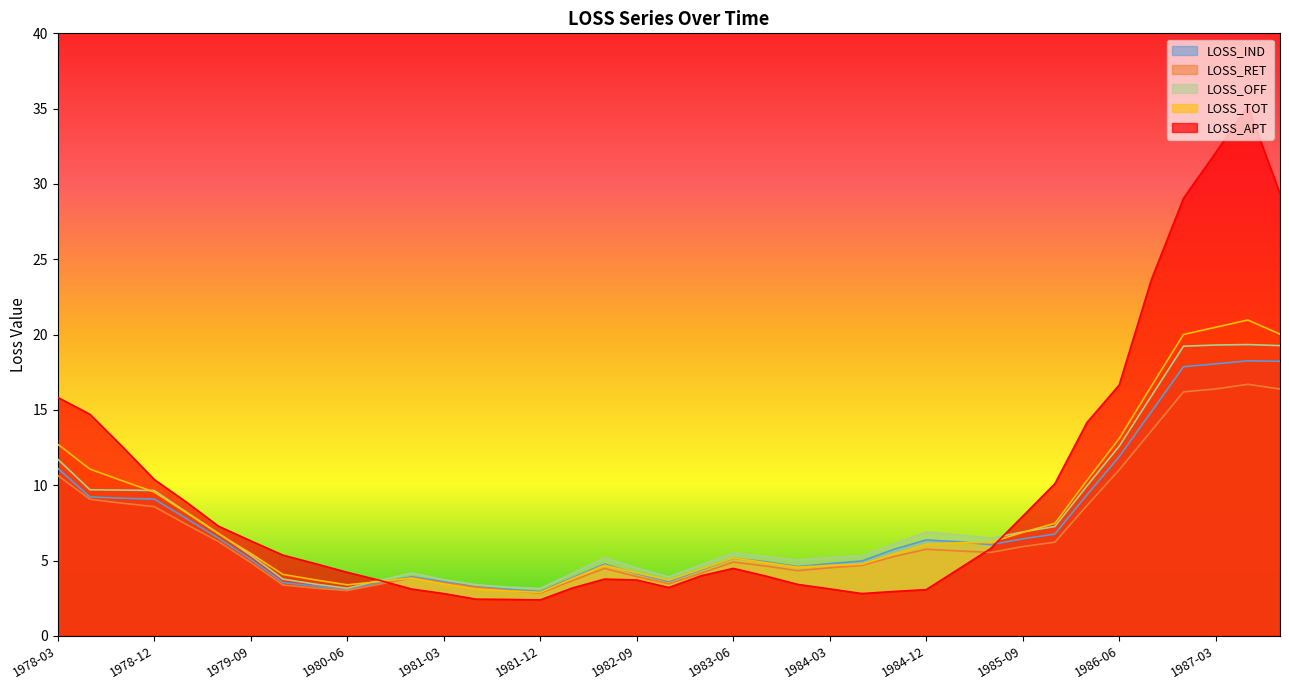

Is the value of LOSS_TOT at 1980-12 greater than the value of LOSS_OFF at 1979-12?

Yes